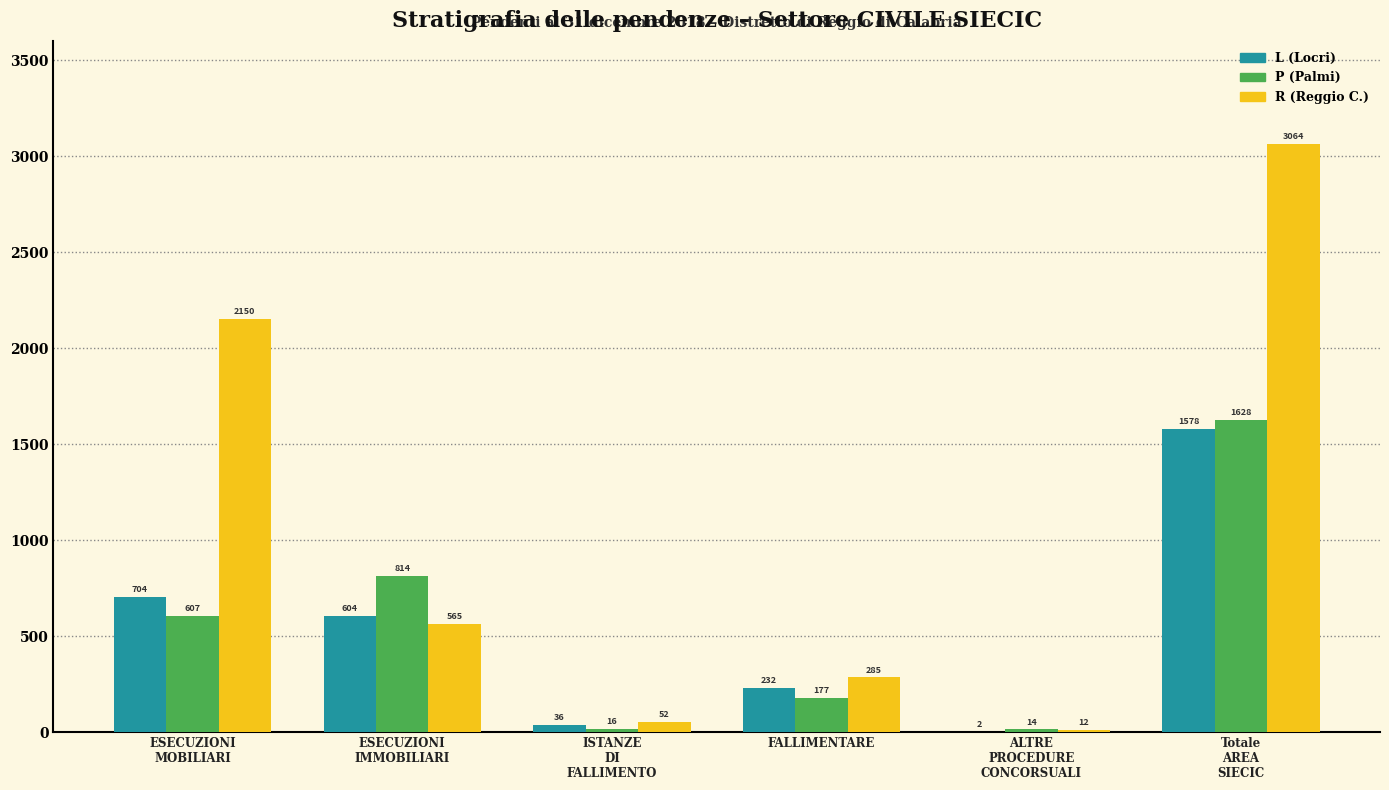

What is the total value across all series at FALLIMENTARE?

694